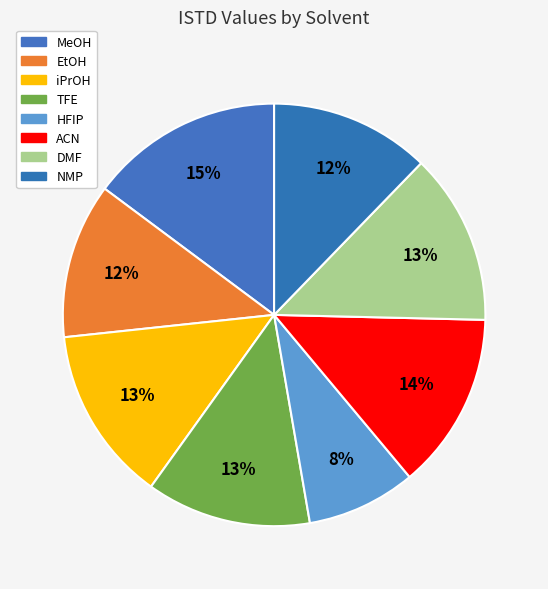

How many segments does this pie chart have?

8